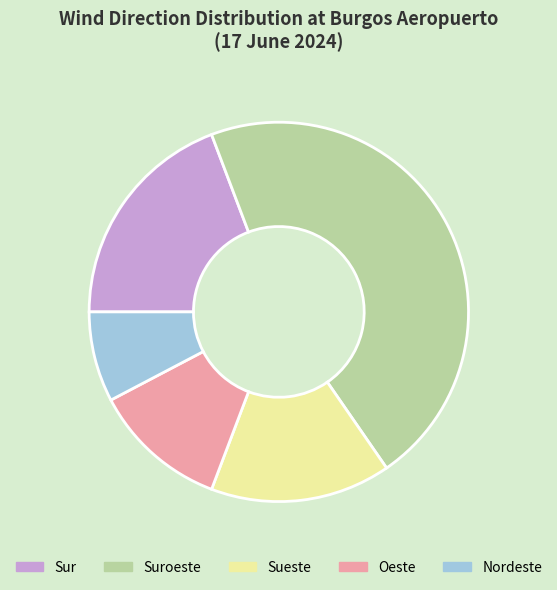

What is the ratio of the value at Nordeste to the value at Suroeste?

0.2